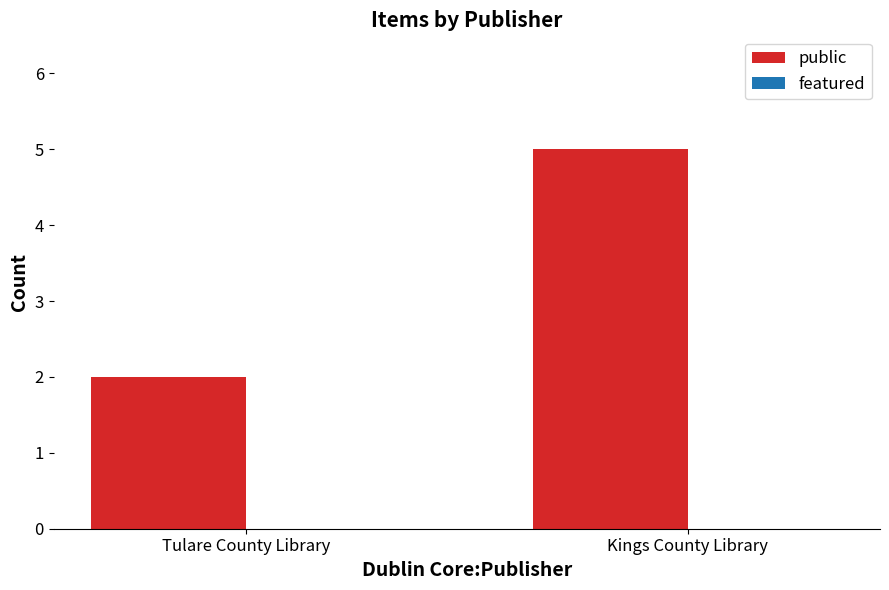

Which label corresponds to the largest value in the chart?

Kings County Library